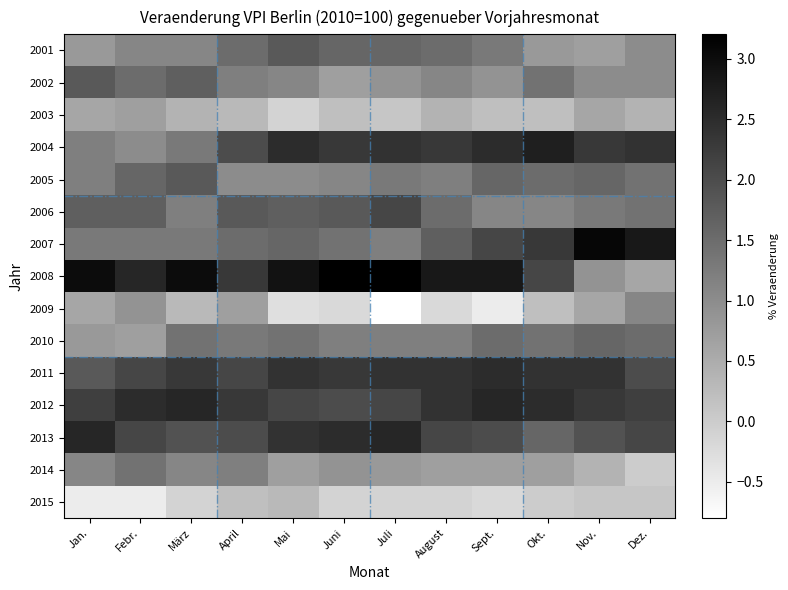

Count the number of categories in the chart.

12